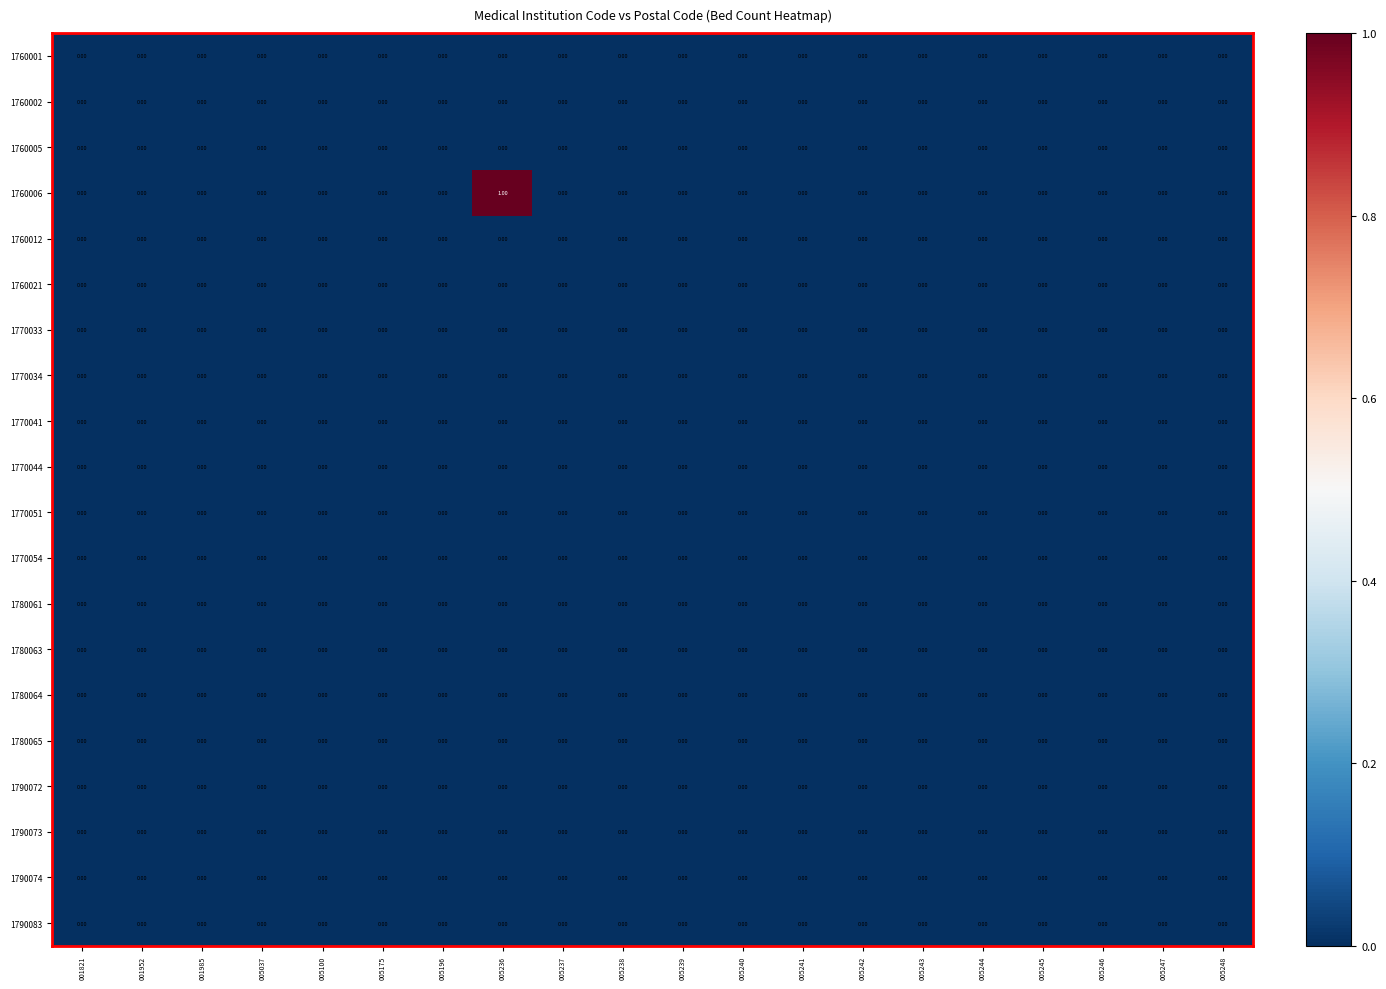

Which series has the largest range (max minus min)?

1760006